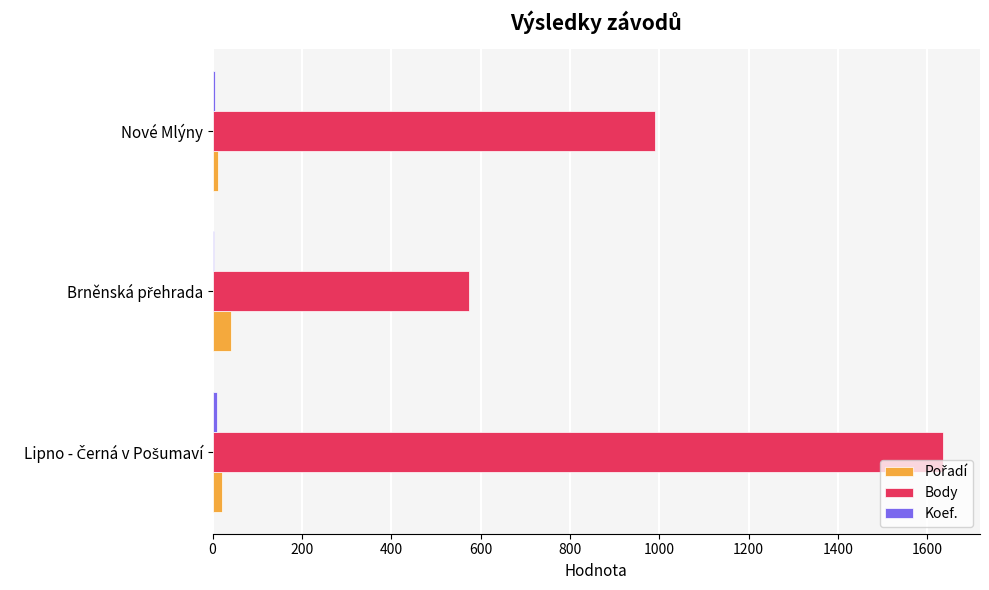

At which label is Body closest to 1105?

Nové Mlýny